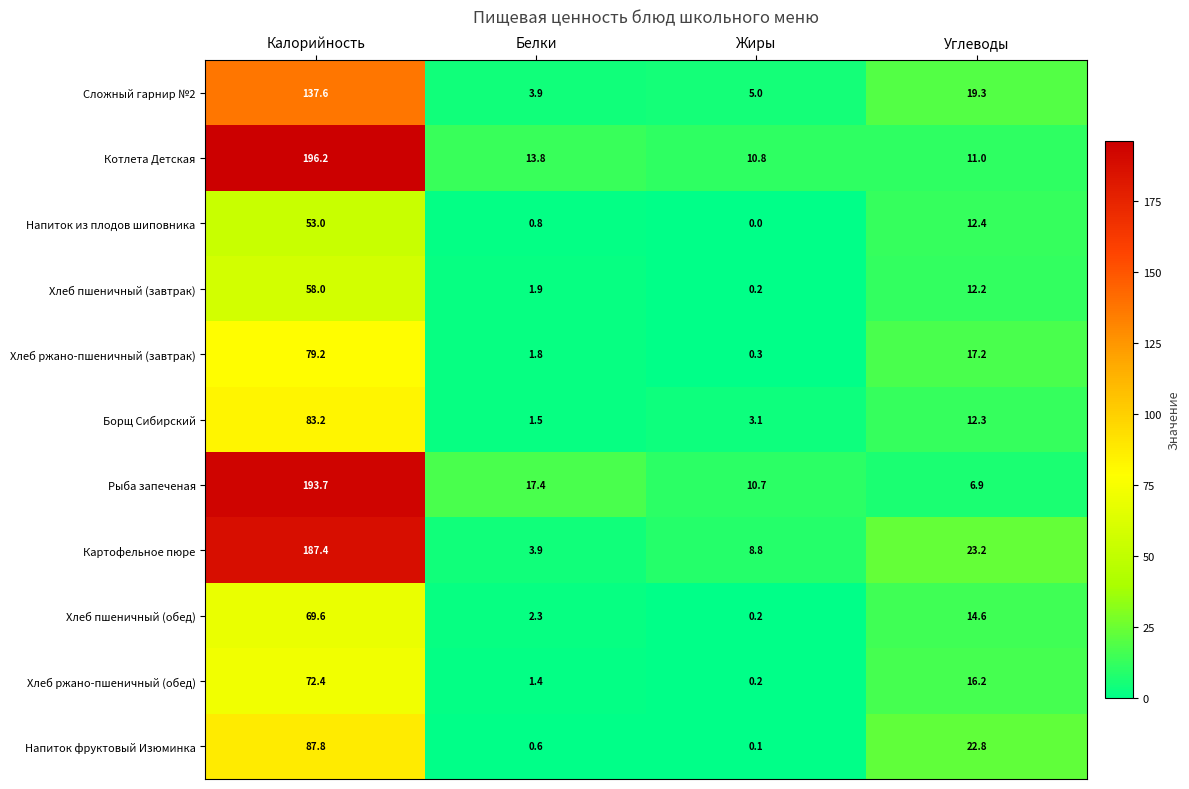

Where does the Хлеб ржано-пшеничный (обед) series first go above 16?

Калорийность